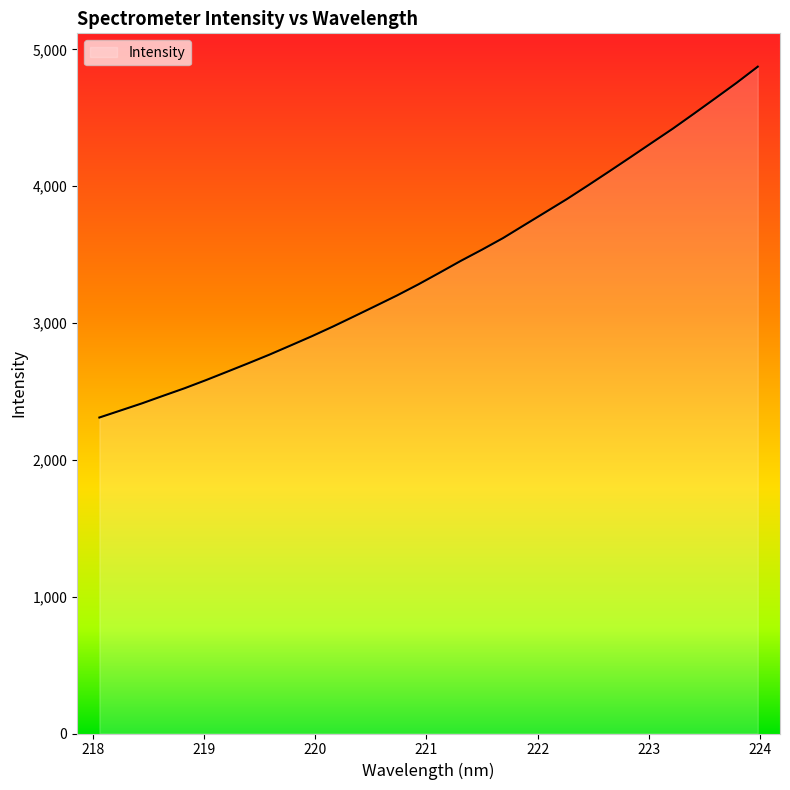

What is the smallest value displayed?

2309.6